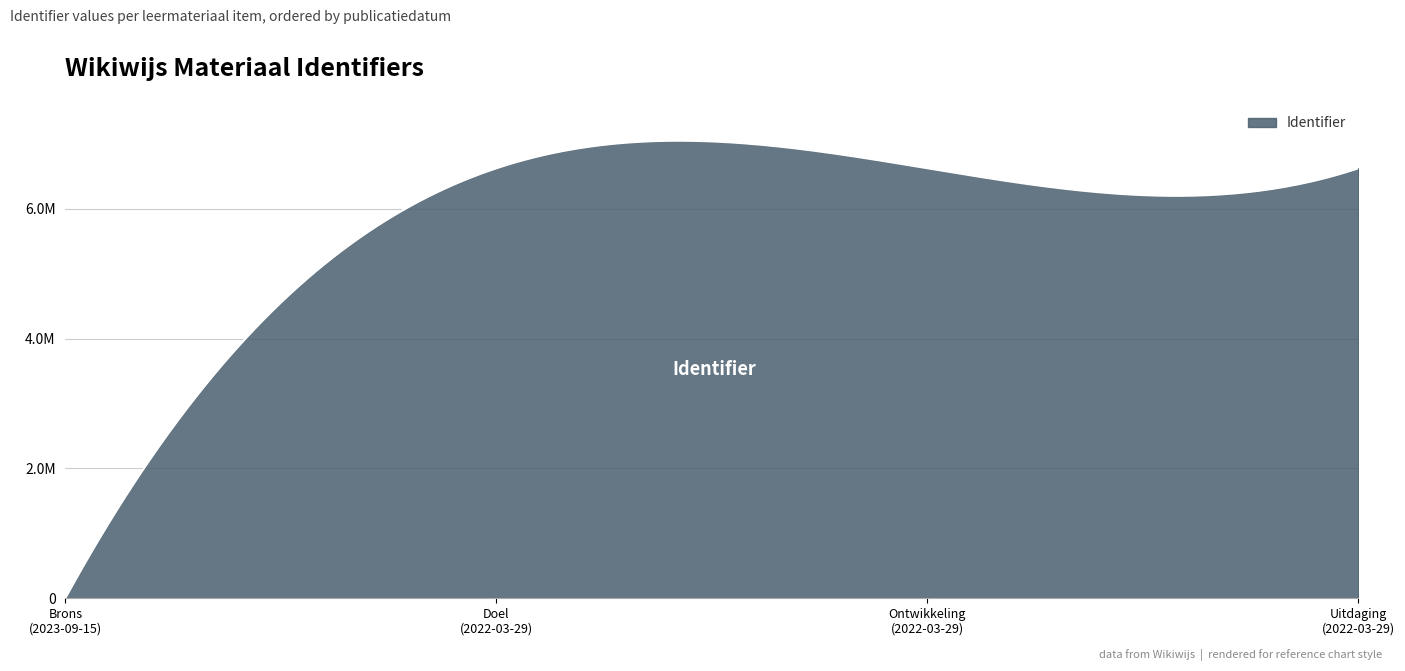

What is the maximum value shown in the chart?

6625239